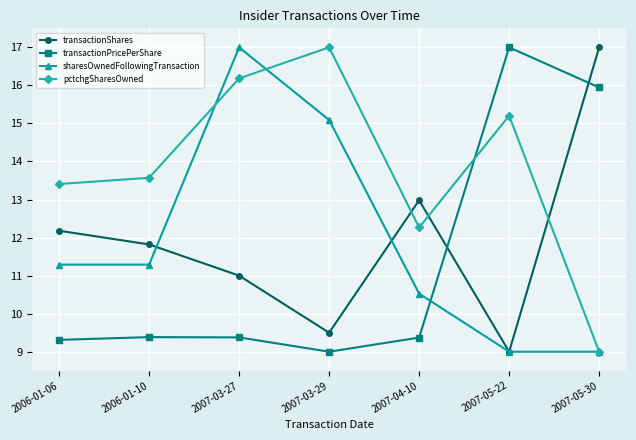

Reading right to left, list all the values displayed in this chart.

transactionShares: 2007-05-30=17.0	2007-05-22=9.0	2007-04-10=13.0	2007-03-29=9.5	2007-03-27=11.0	2006-01-10=11.8	2006-01-06=12.2
transactionPricePerShare: 2007-05-30=15.9	2007-05-22=17.0	2007-04-10=9.4	2007-03-29=9.0	2007-03-27=9.4	2006-01-10=9.4	2006-01-06=9.3
sharesOwnedFollowingTransaction: 2007-05-30=9.0	2007-05-22=9.0	2007-04-10=10.5	2007-03-29=15.1	2007-03-27=17.0	2006-01-10=11.3	2006-01-06=11.3
pctchgSharesOwned: 2007-05-30=9.0	2007-05-22=15.2	2007-04-10=12.3	2007-03-29=17.0	2007-03-27=16.2	2006-01-10=13.6	2006-01-06=13.4